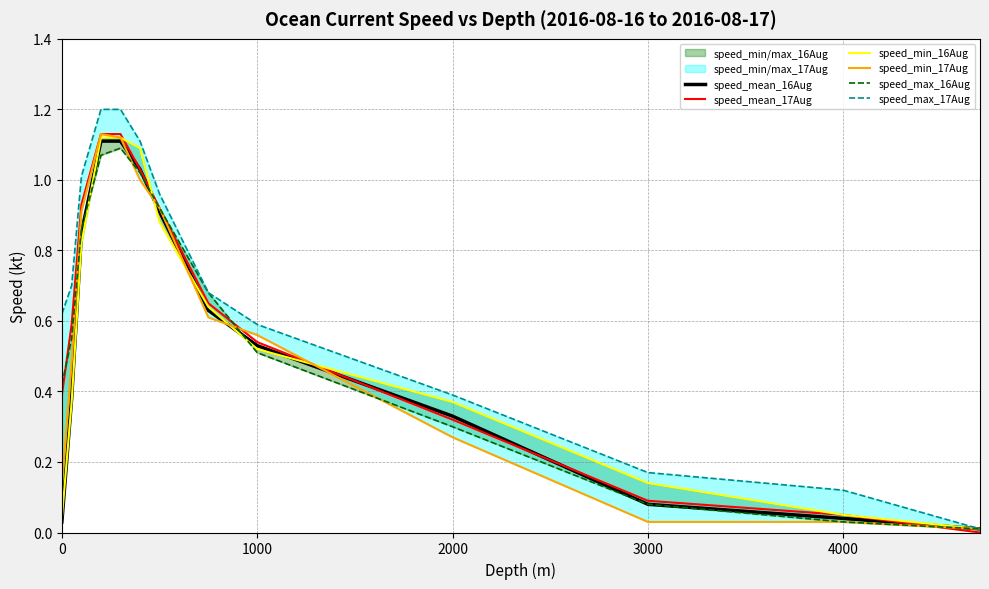

What is the difference between the second highest and second lowest values in the speed_max_16Aug series?

1.0